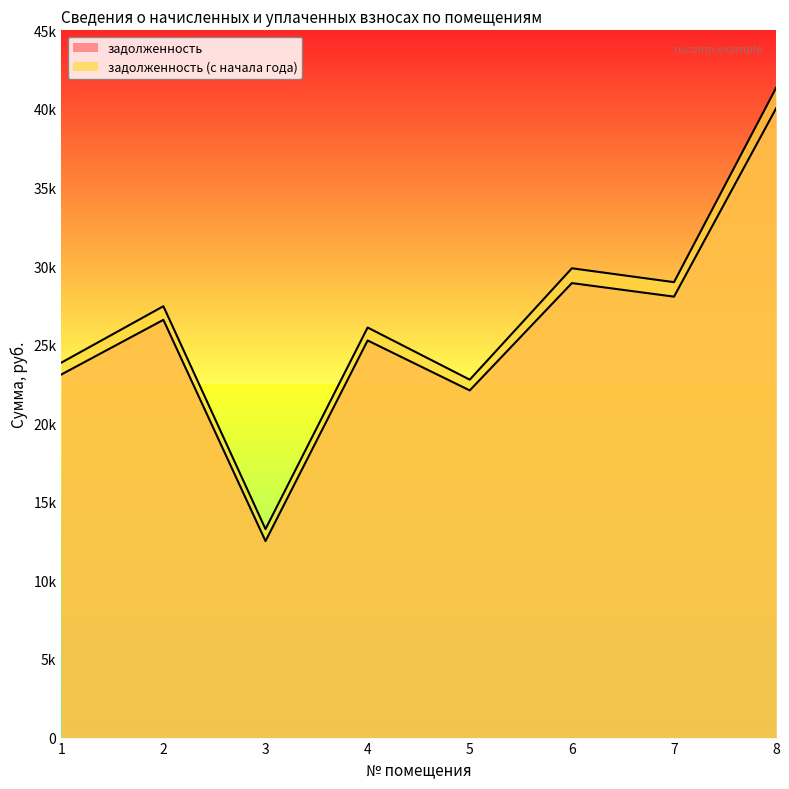

In задолженность (с начала года), how many points are lower than both neighbors (excluding endpoints)?

3